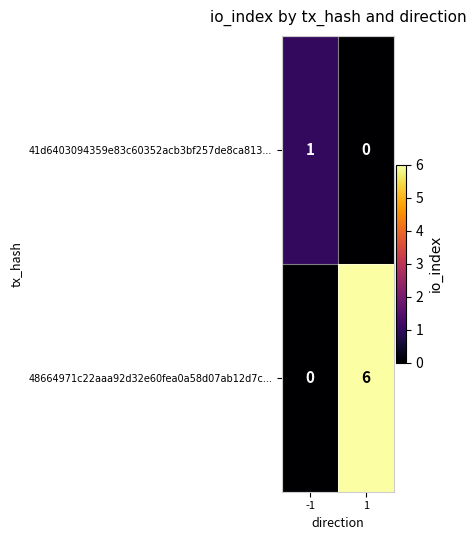

How many distinct data groups are displayed?

2